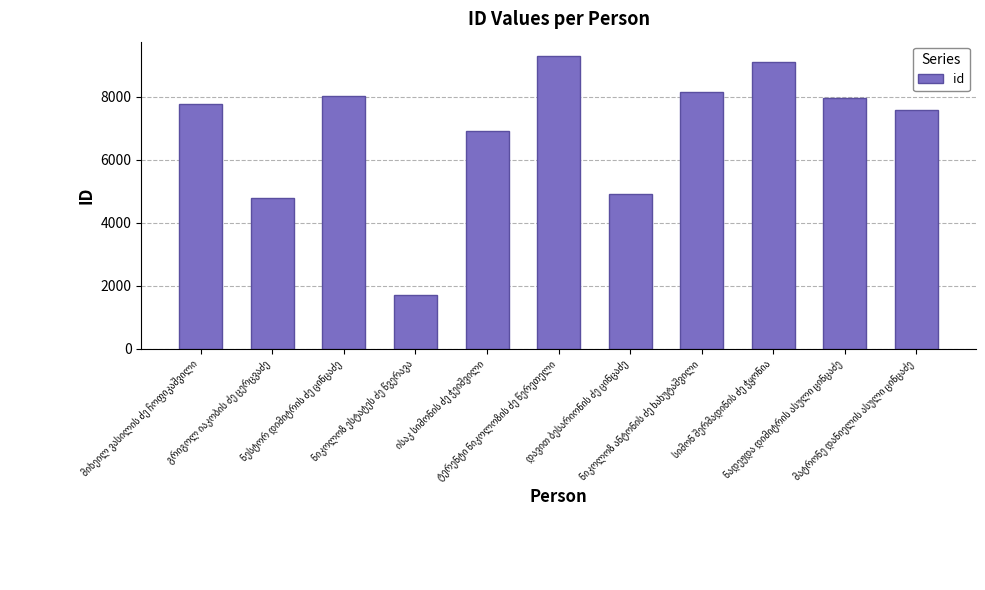

How many bars are there in total?

11